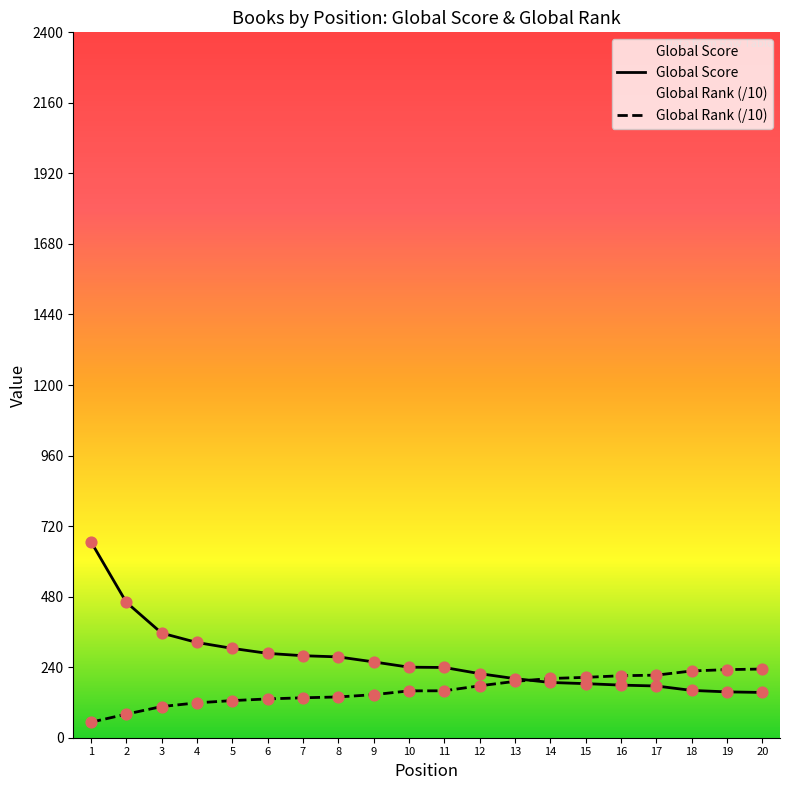

Which series reaches the maximum Y coordinate?

Global Score